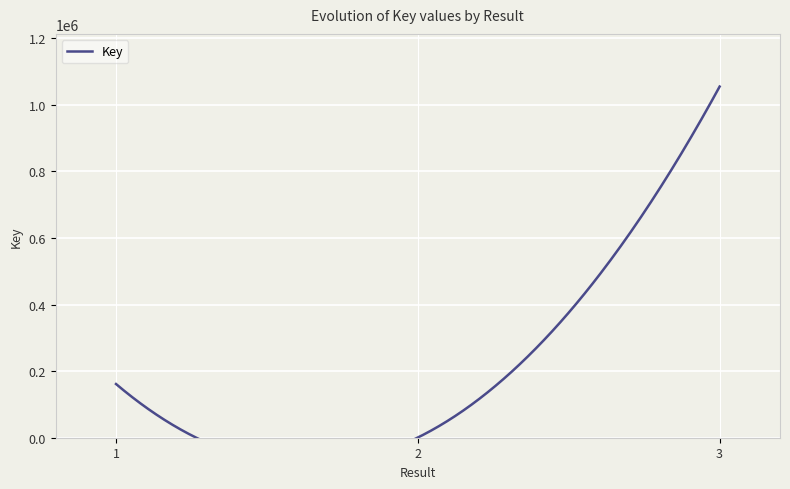

The value at 1 is 161343. True or false?

True